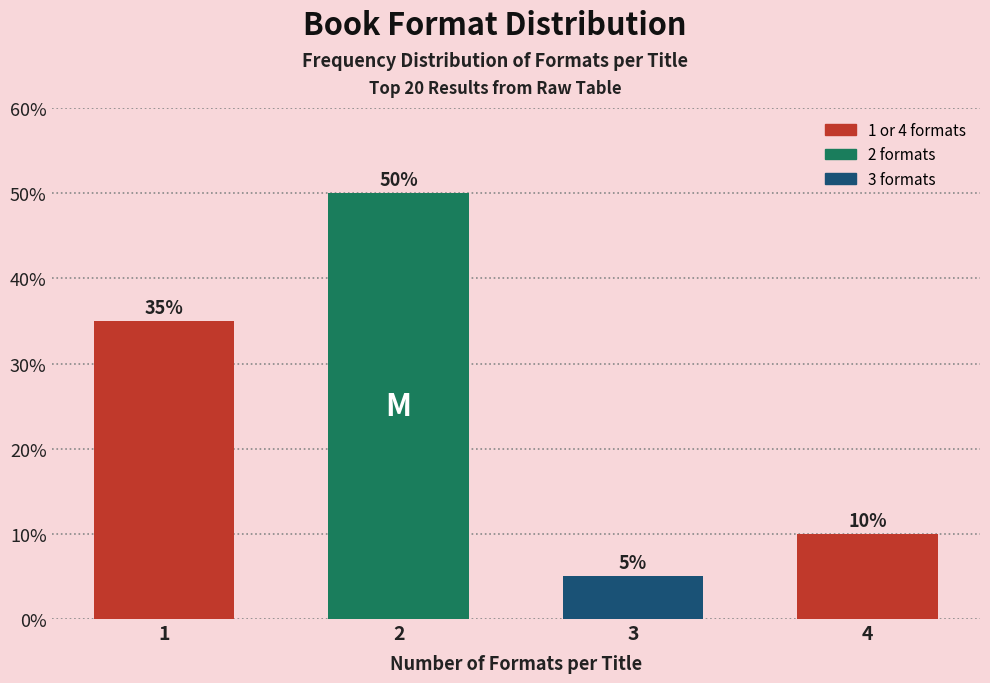

Reading right to left, what are all the values shown in this chart?

10	5	50	35